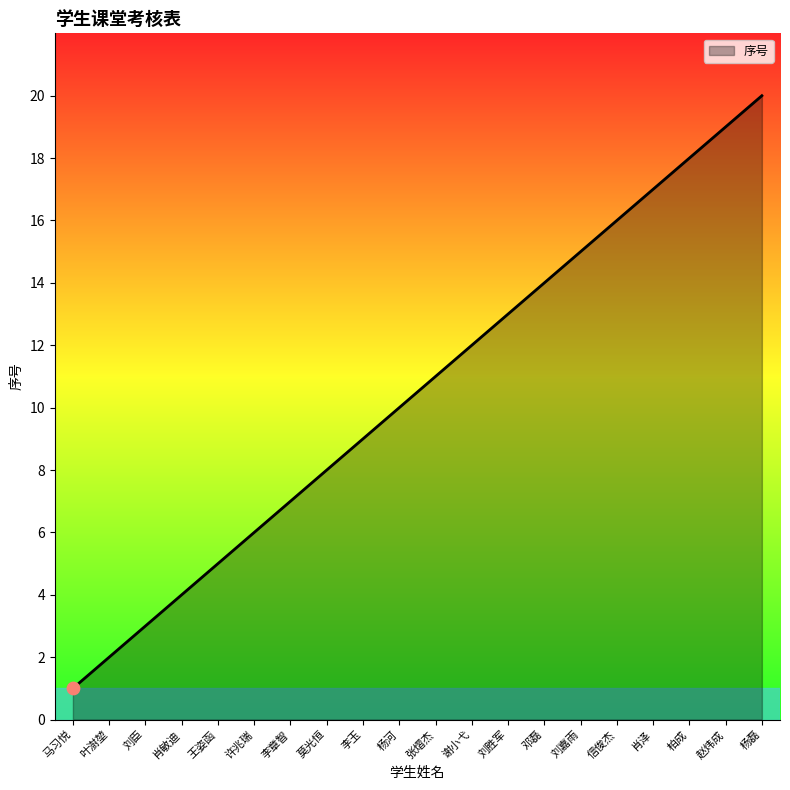

Between 柏成 and 刘臣, which is larger?

柏成